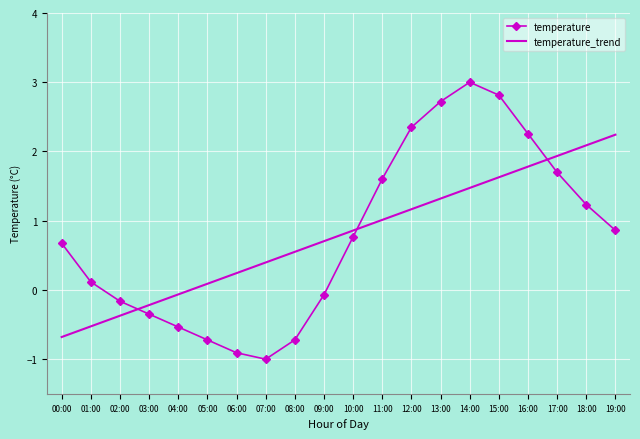

What are all the series names shown in the legend?

temperature, temperature_trend